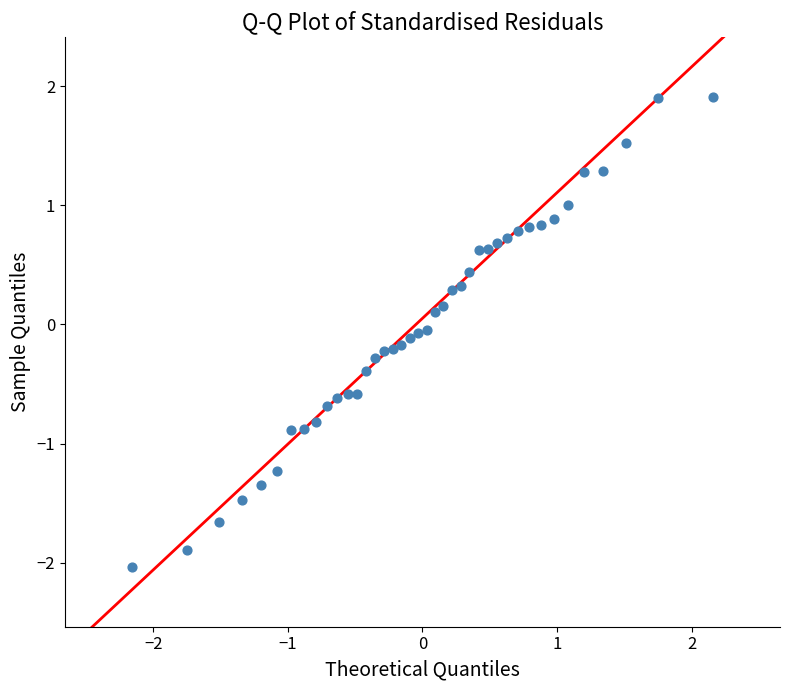

How many points are shown in the scatter plot?

40